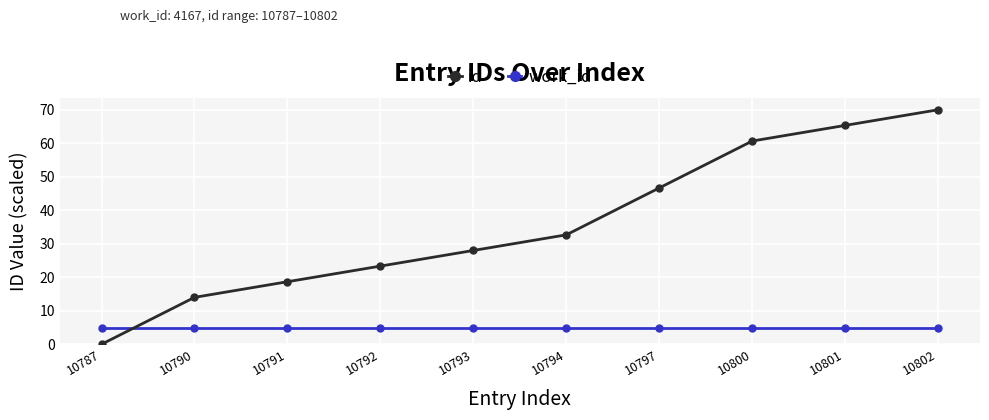

What is the sum of all work_id values?

50.0